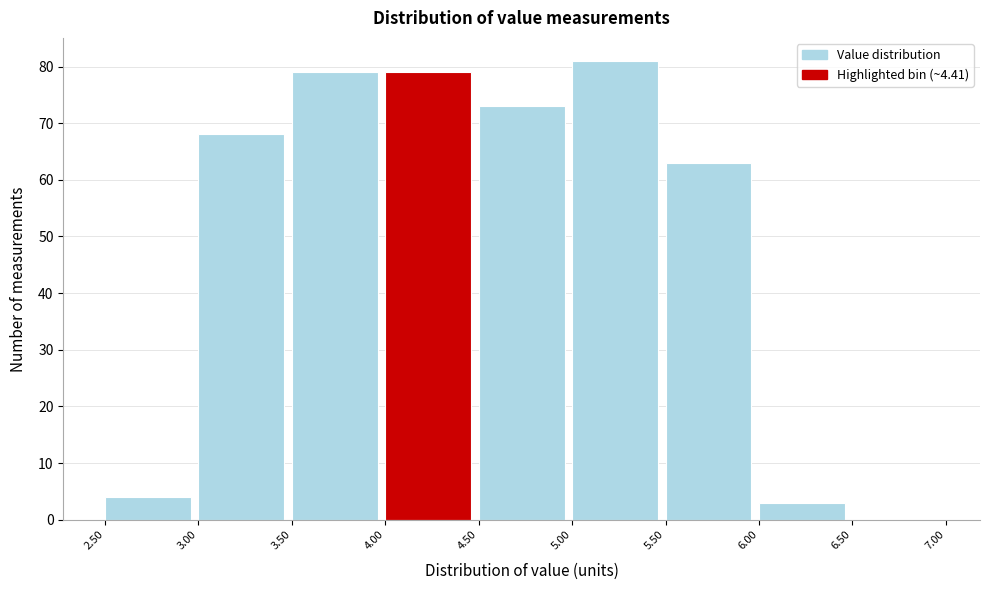

How tall is the bar that spans 2.50 to 3.00 on the x-axis? The values are not printed on the chart, so give them approximately, as read against the axis.

4